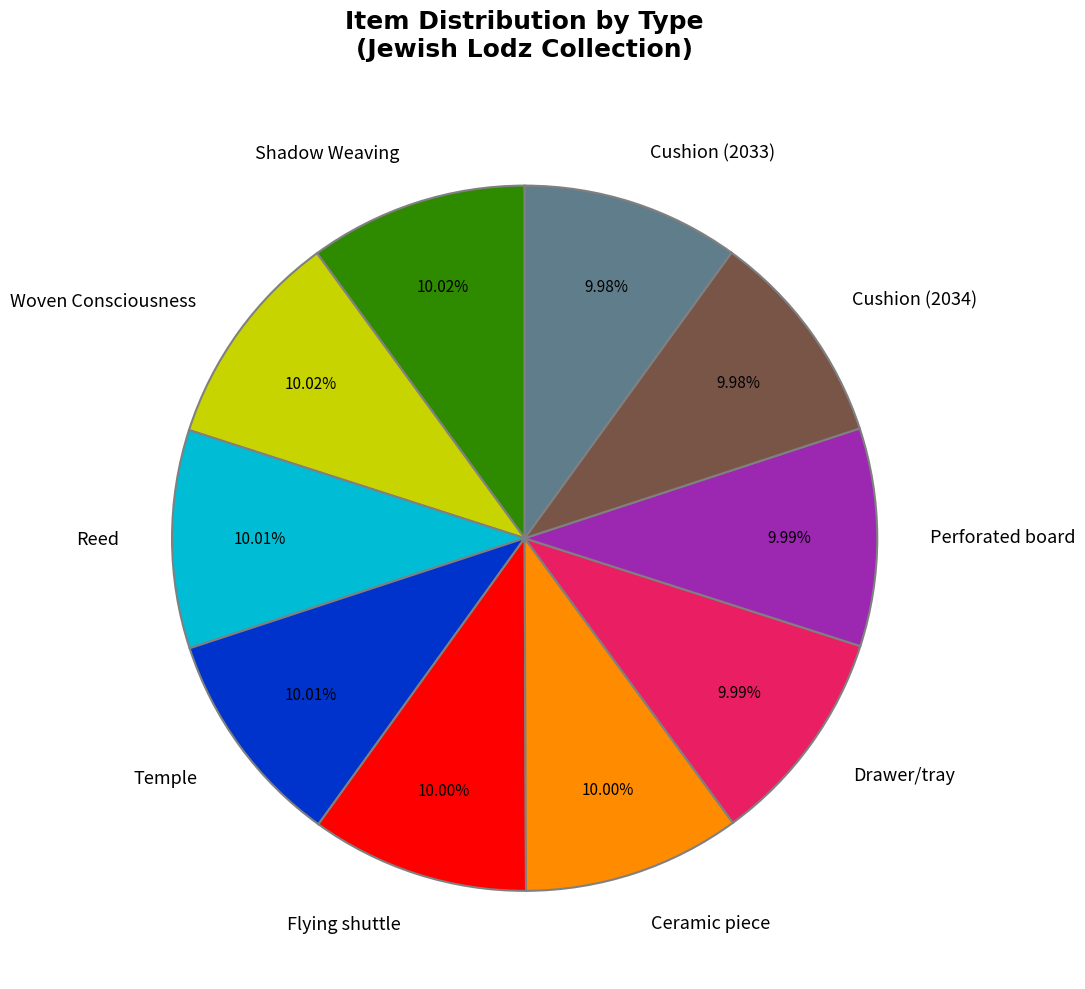

To the nearest percent, what percentage of the pie is Temple?

10%